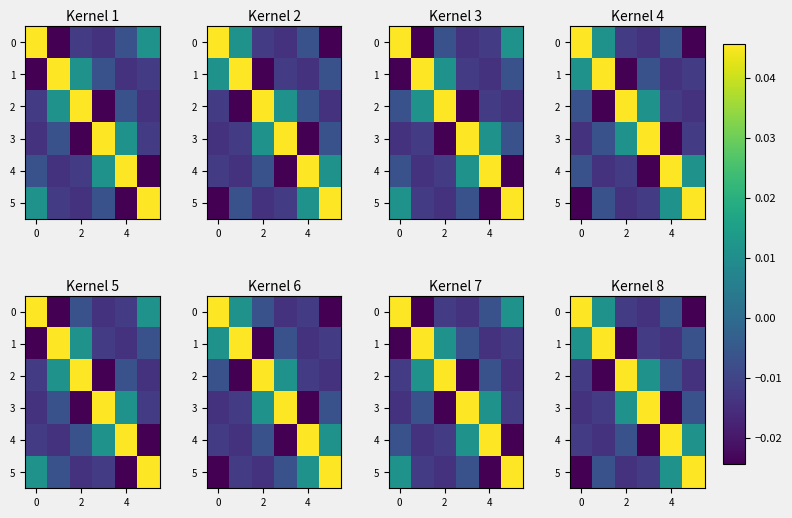

Where does the 5 series first go above 0?

4